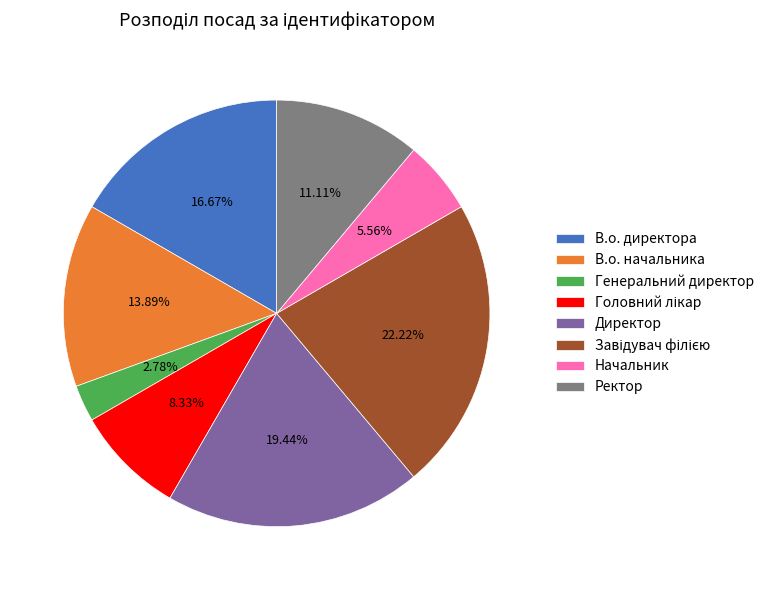

What is the ratio of the value at В.о. директора to the value at В.о. начальника?

1.2